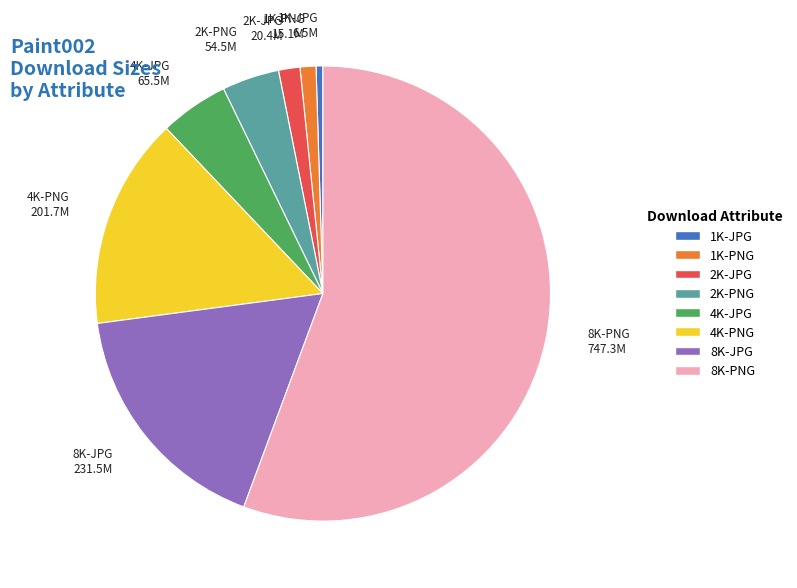

What is the ratio of the value at 1K-PNG to the value at 4K-JPG?

0.2